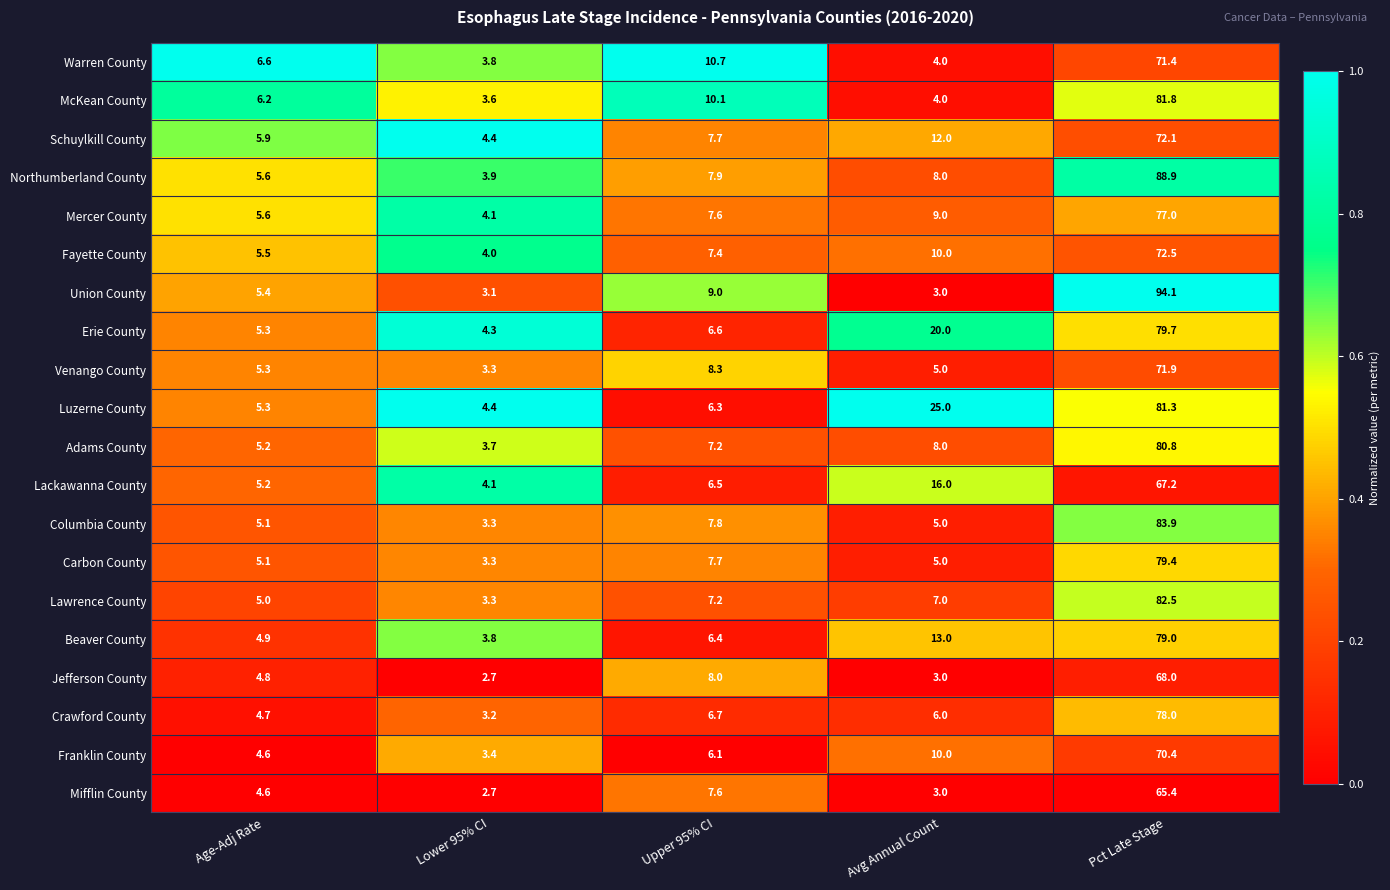

At which category is the sum across all series the highest?

Pct Late Stage